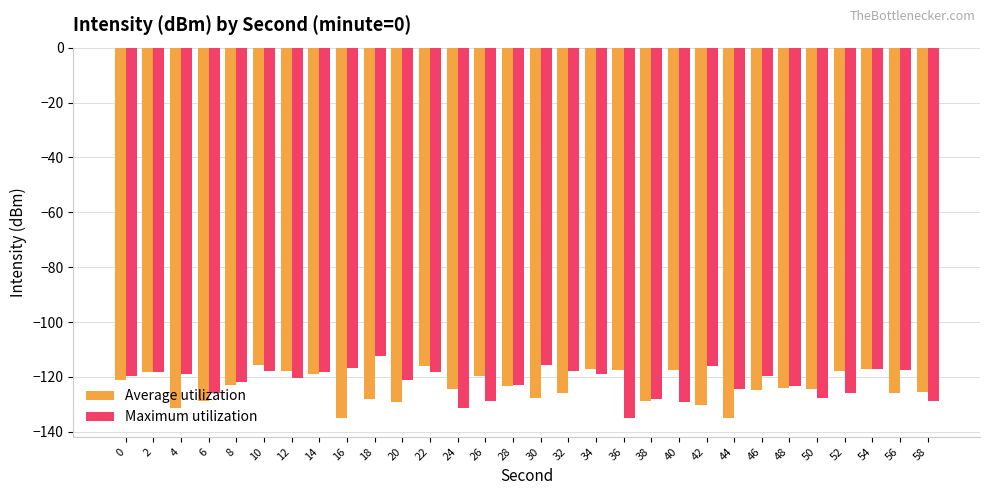

What is the value of the Average utilization bar at the 3rd from the left?

-131.3